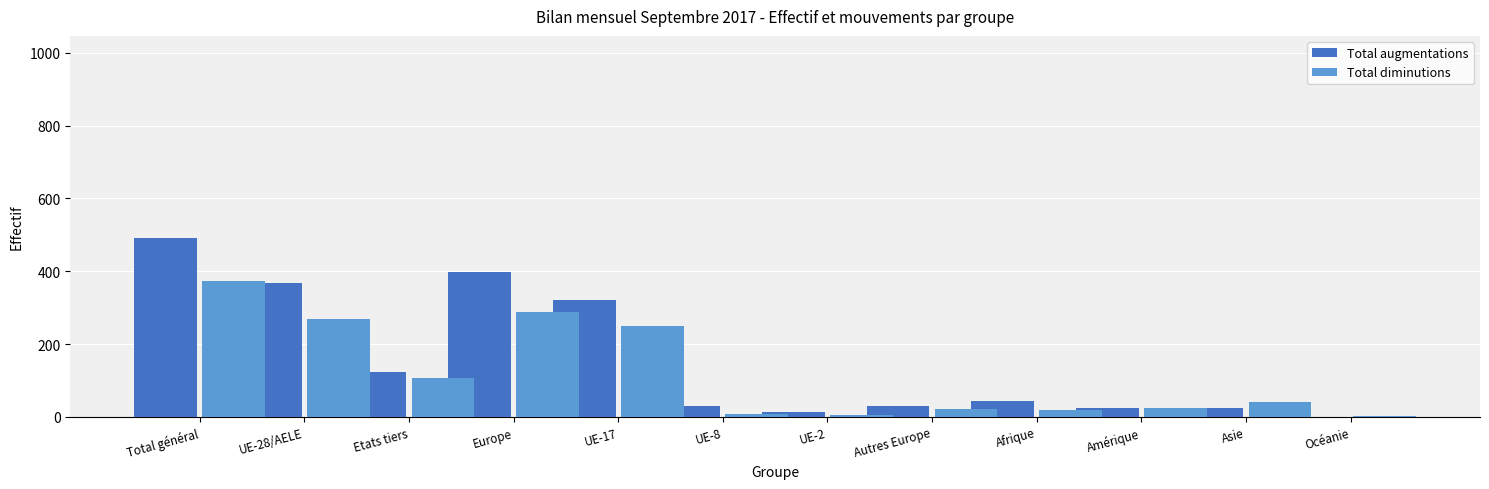

Are the bars horizontal?

No